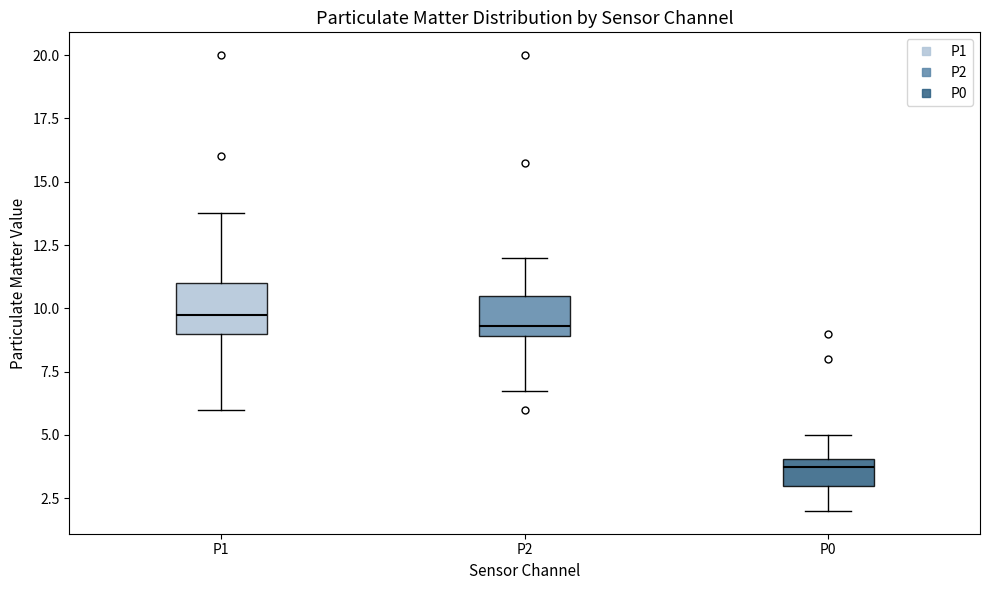

Reading left to right, transcribe this box plot: for each box, give where its median line is, the range the box spans, and where its two whiskers end, as read against the y-axis. The values are not printed on the chart, so give them approximately, as read against the axis.

P1: median 10.0, box 9.0 to 11.0, whiskers 6.0 to 14.0
P2: median 9.5, box 9.0 to 10.5, whiskers 7.0 to 12.0
P0: median 4.0 (just below the box's upper edge), box 3.0 to 4.0, whiskers 2.0 to 5.0